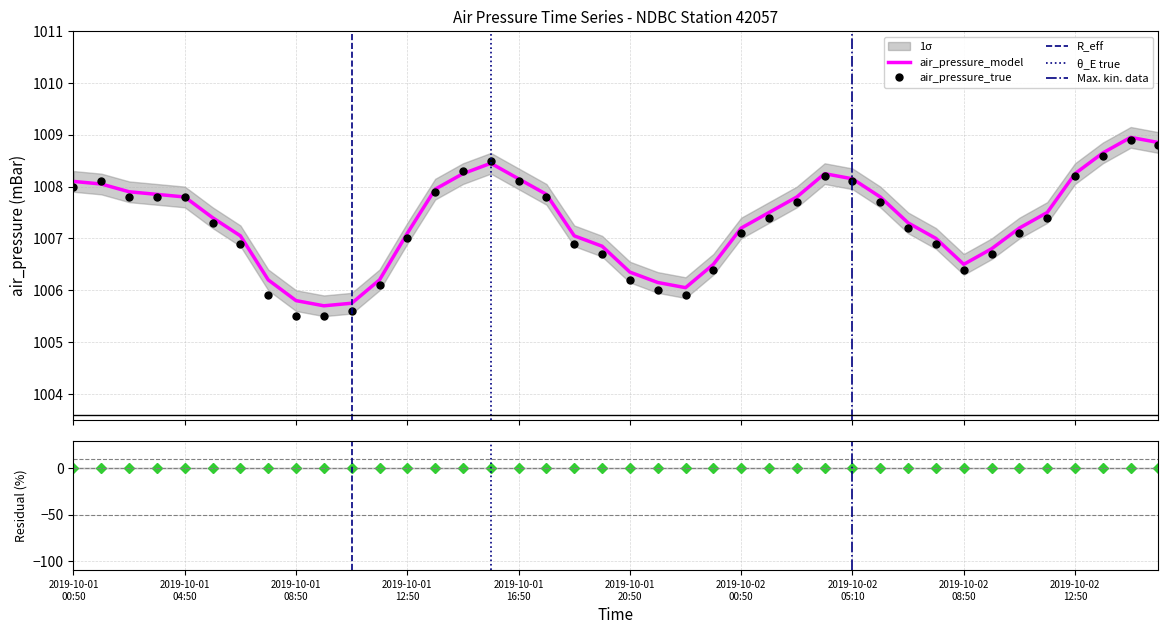

How many values exceed 1007?

24